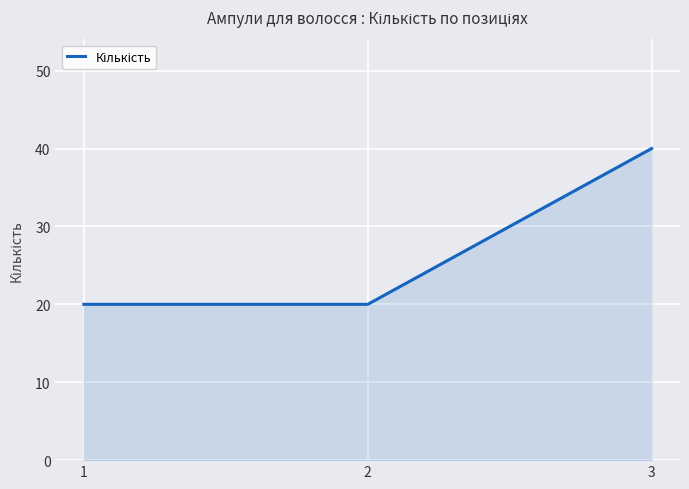

Does the chart display data point markers on the line(s)?

No